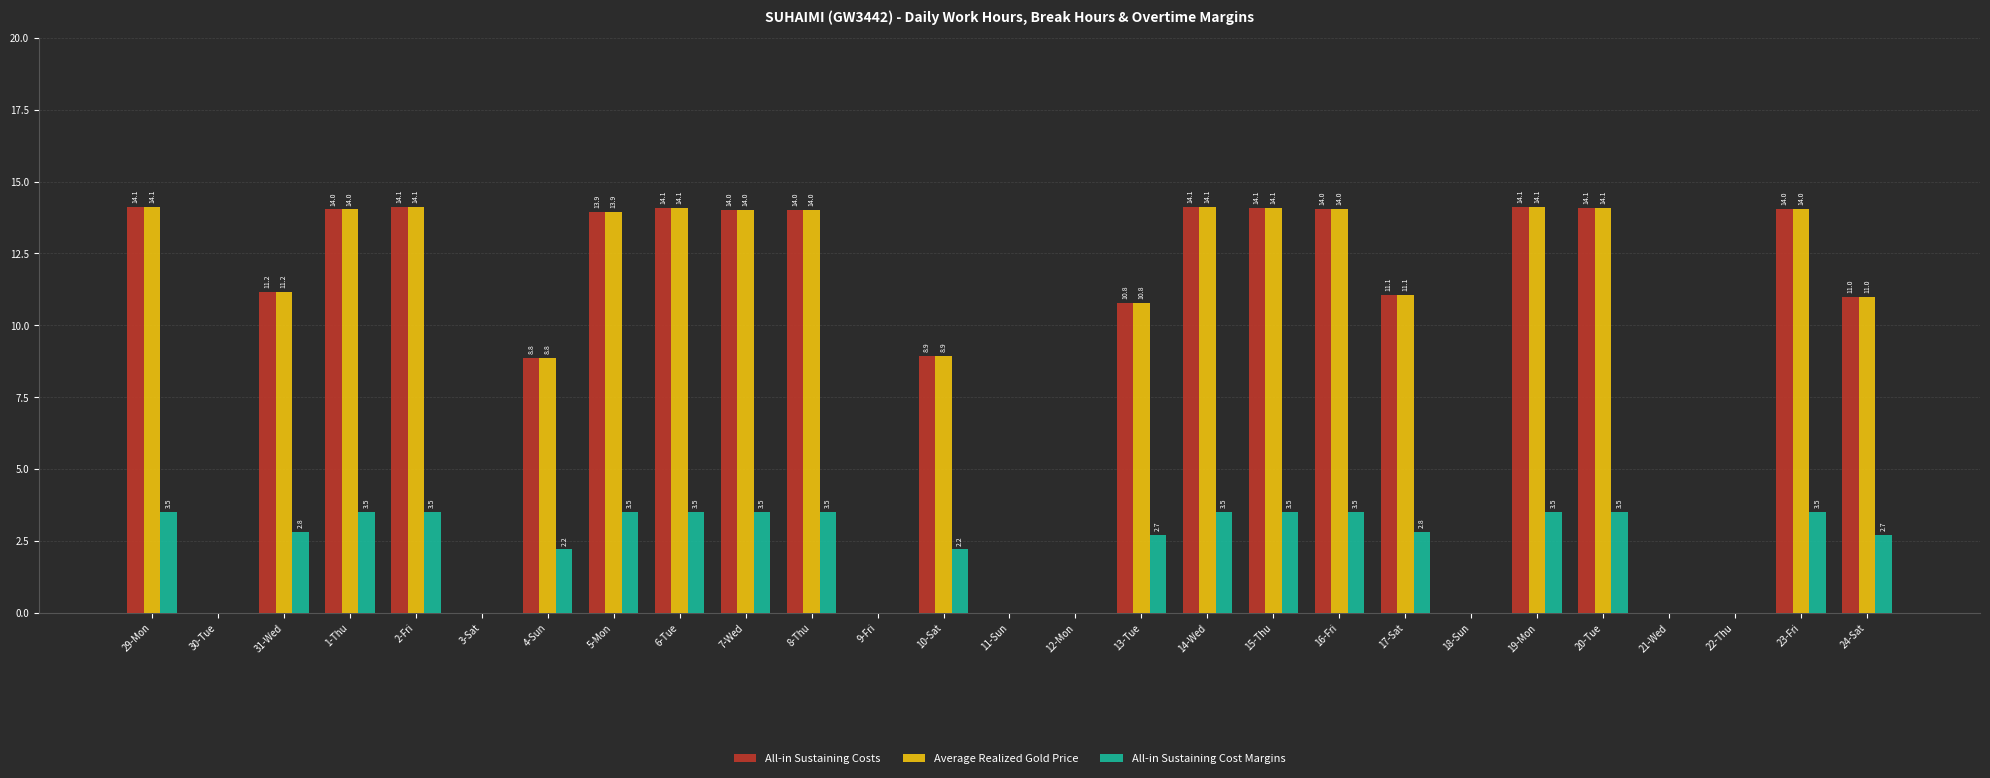

What is the sum of the All-in Sustaining Cost Margins values at 15-Thu and 2-Fri?

7.0